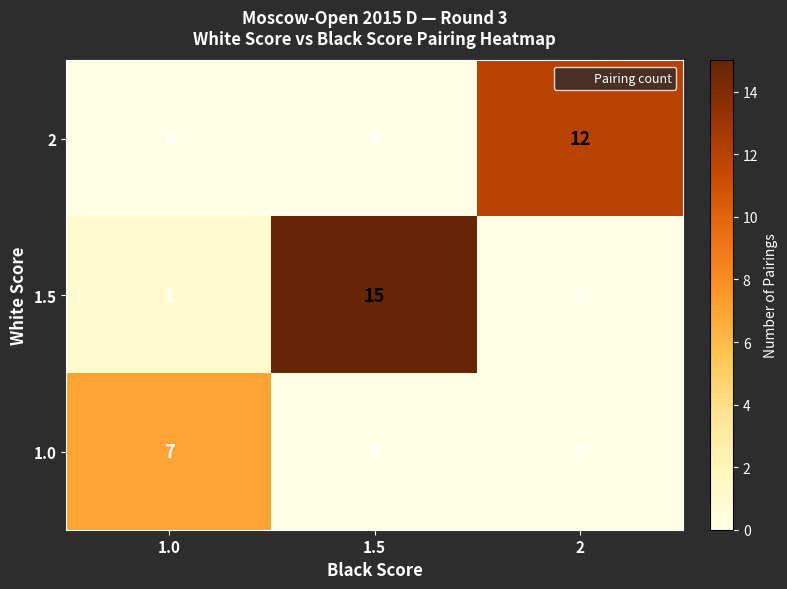

Reading right to left, list all the values displayed in this chart.

2: 12	0	0
1.5: 0	15	1
1.0: 0	0	7